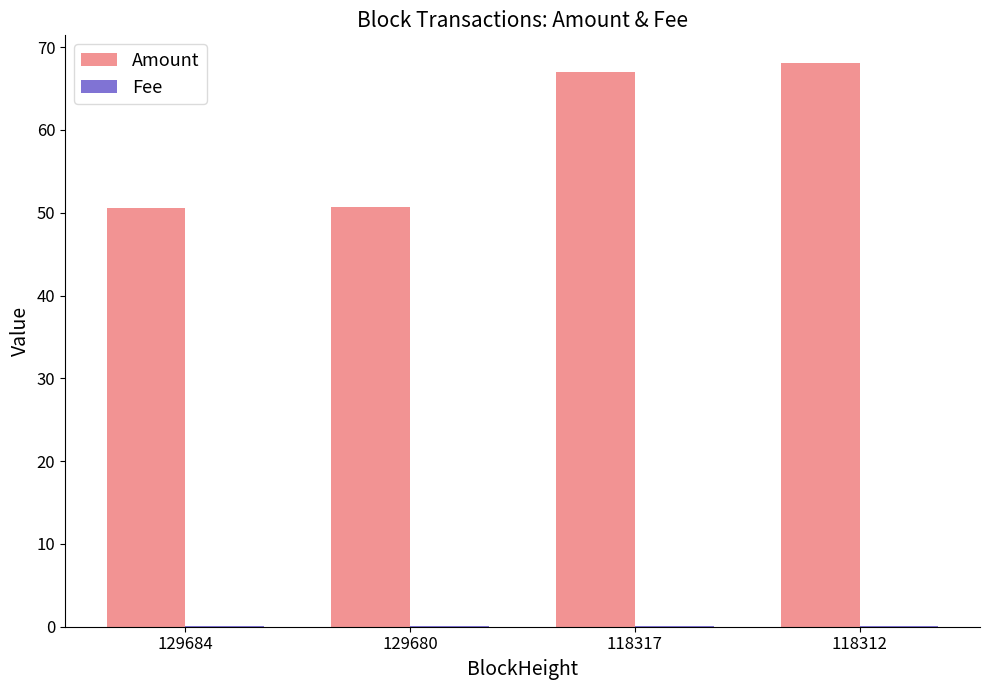

At which label does Amount first exceed 66?

118317